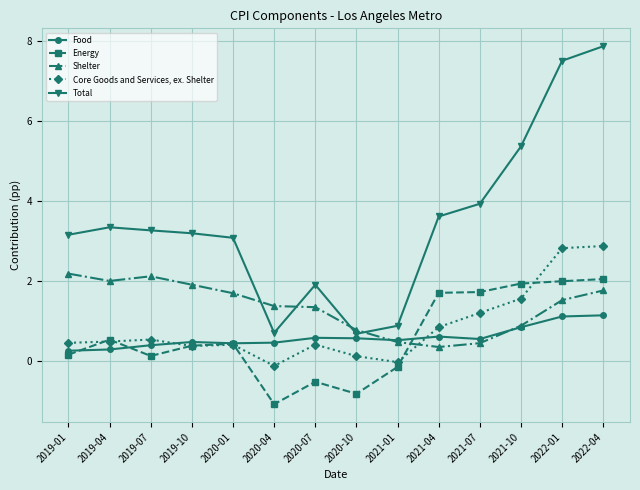

Which series ends up on top after the final intersection of Energy and Shelter?

Energy